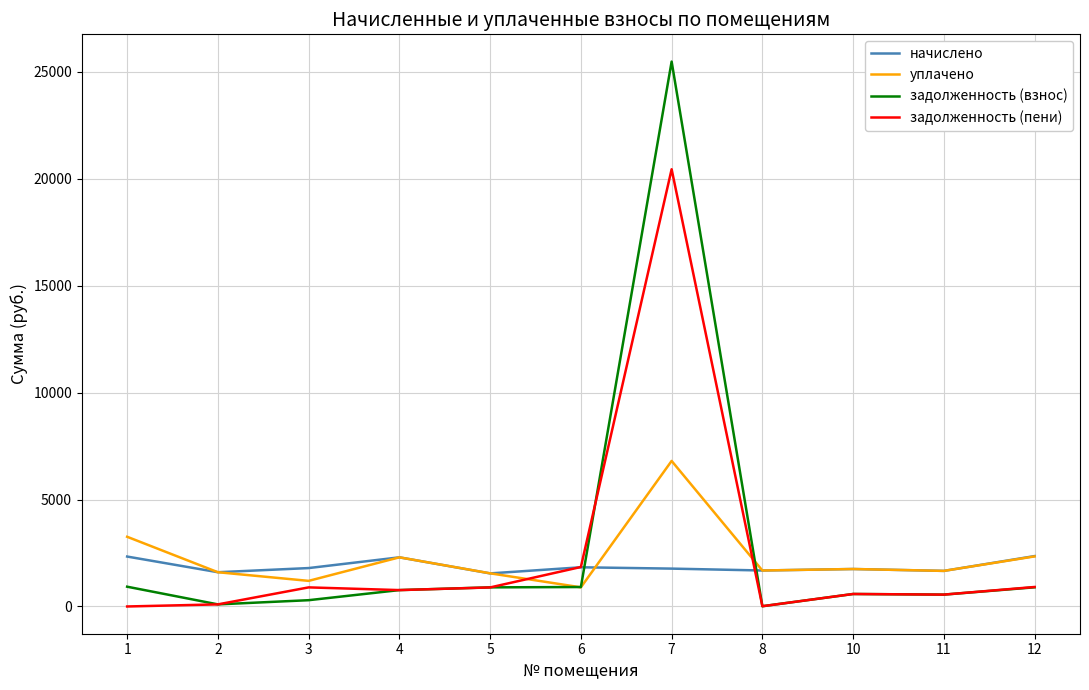

True or false: задолженность (пени) has a value of 766.2 at 4.

True